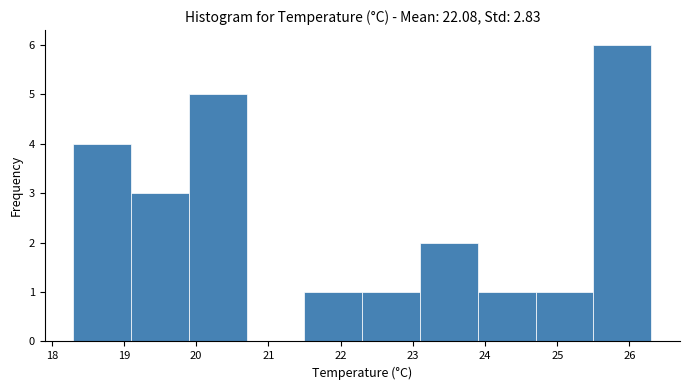

Reading left to right, transcribe this chart: for each bar, give the range it covers on the x-axis and its height. The values are not printed on the chart, so give them approximately, as read against the axis.

18.3 to 19.1: 4
19.1 to 19.9: 3
19.9 to 20.7: 5
20.7 to 21.5: 0
21.5 to 22.3: 1
22.3 to 23.1: 1
23.1 to 23.9: 2
23.9 to 24.7: 1
24.7 to 25.5: 1
25.5 to 26.3: 6